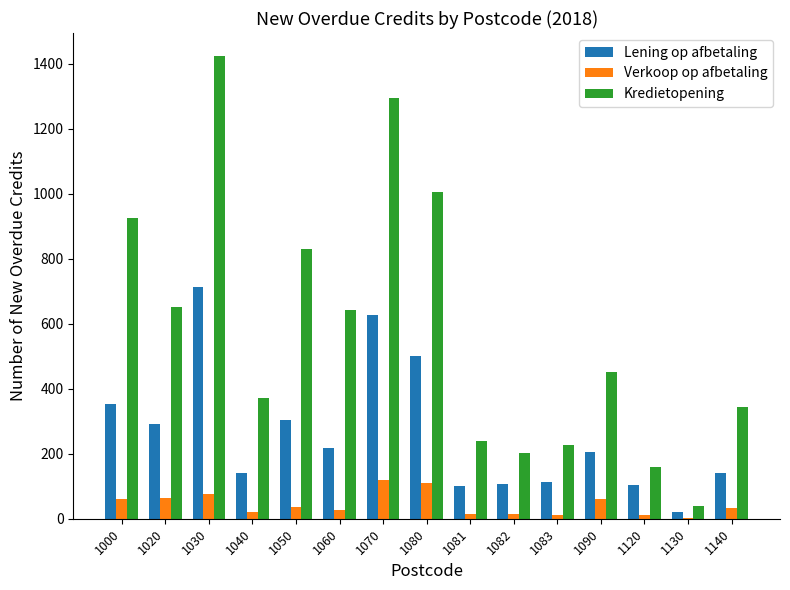

Where is Lening op afbetaling nearest to the value 367?

1000